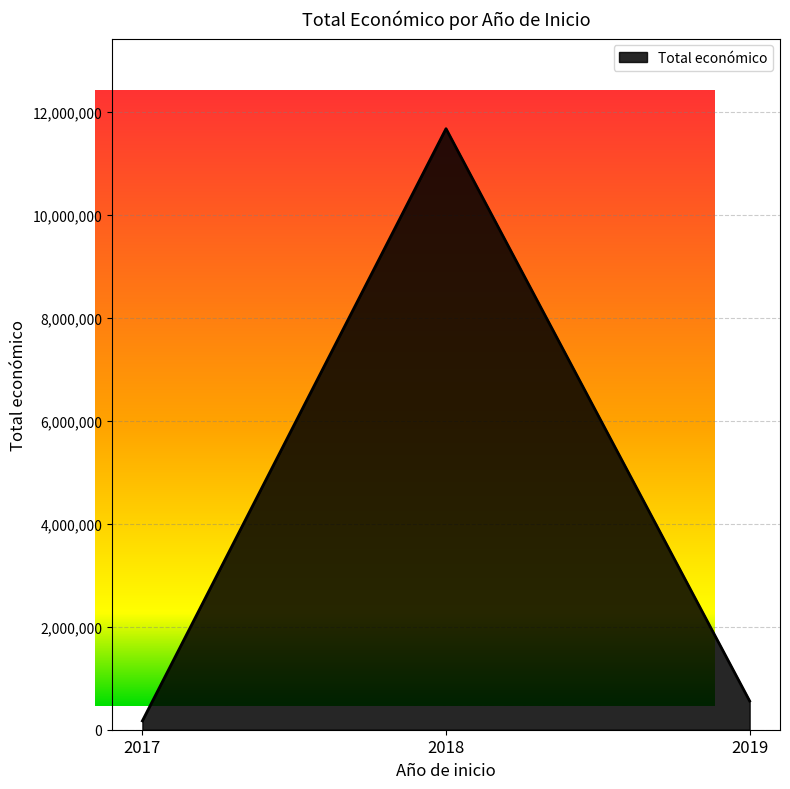

Rank the categories by value from lowest to highest.

2017, 2019, 2018